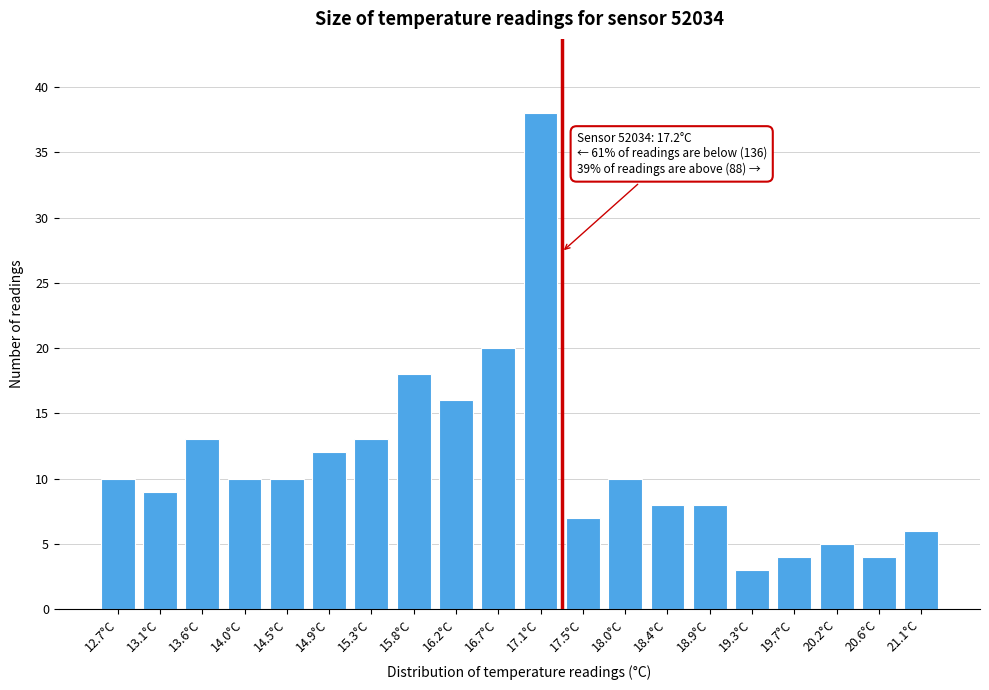

Reading left to right, transcribe all the data shown in this chart.

10	9	13	10	10	12	13	18	16	20	38	7	10	8	8	3	4	5	4	6